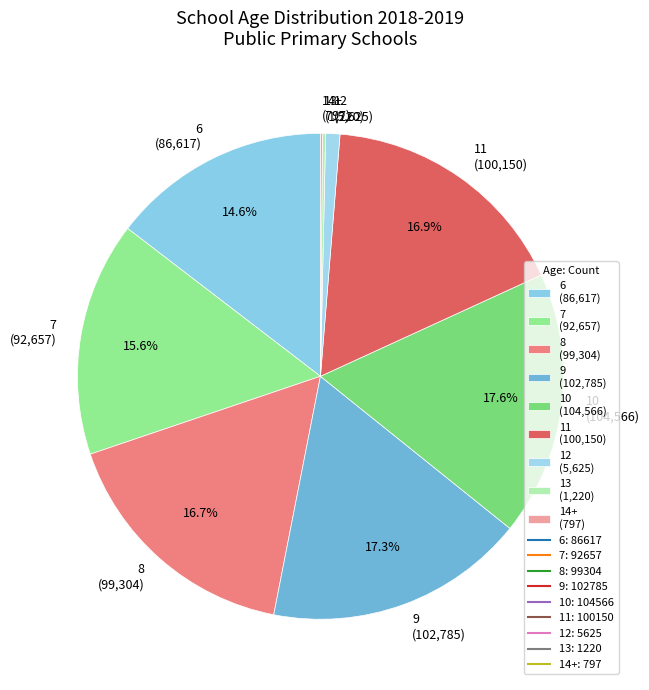

The 10 slice represents 18% of the pie. True or false?

True